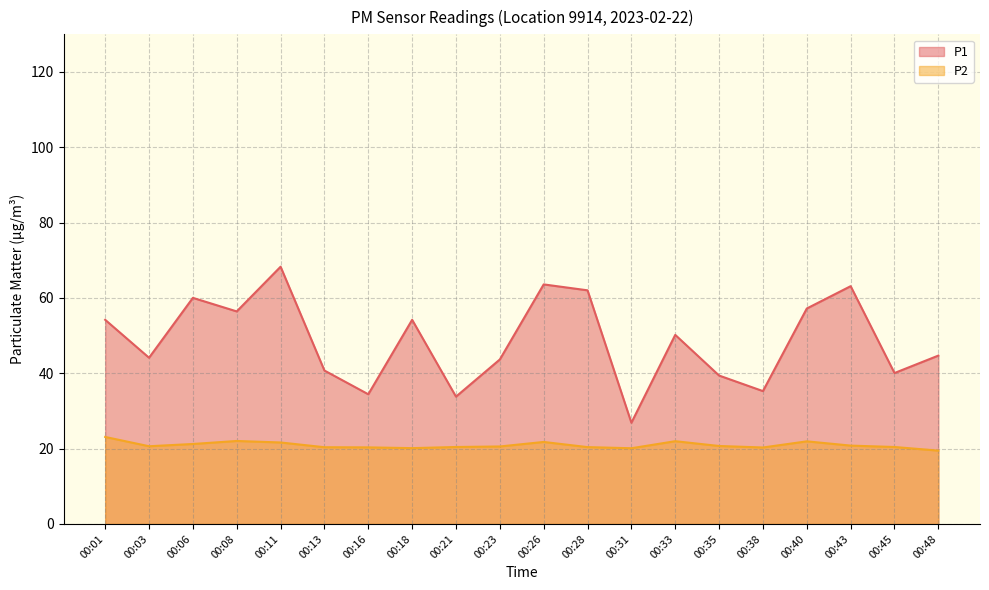

List the labels in order of P2 value, smallest first.

00:48, 00:31, 00:18, 00:38, 00:16, 00:13, 00:28, 00:21, 00:45, 00:23, 00:03, 00:35, 00:43, 00:06, 00:11, 00:26, 00:40, 00:33, 00:08, 00:01